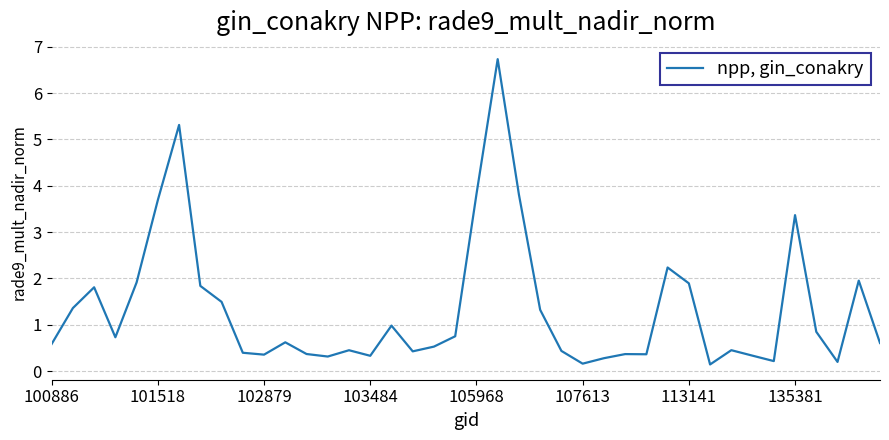

How many series are shown in this chart?

1